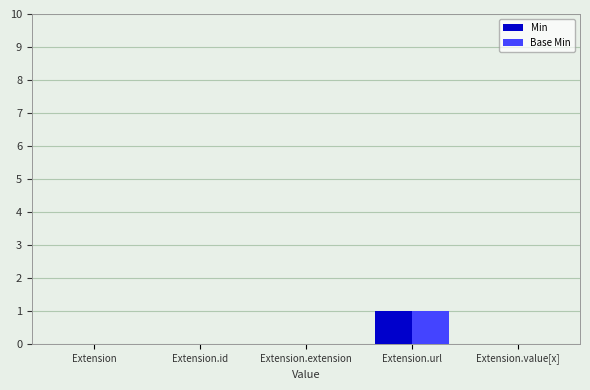

At which category is the sum across all series the highest?

Extension.url